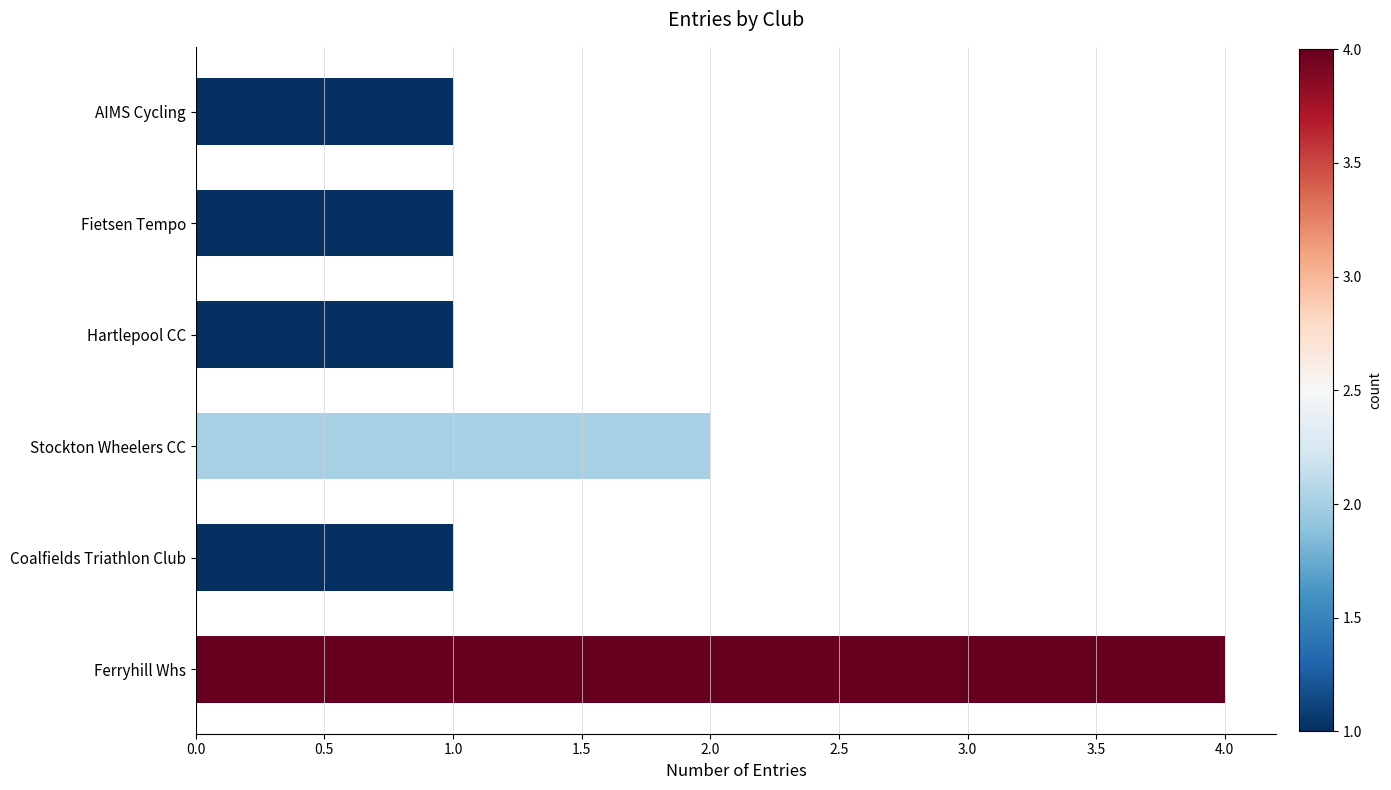

Where is the data nearest to the value 2?

Stockton Wheelers CC